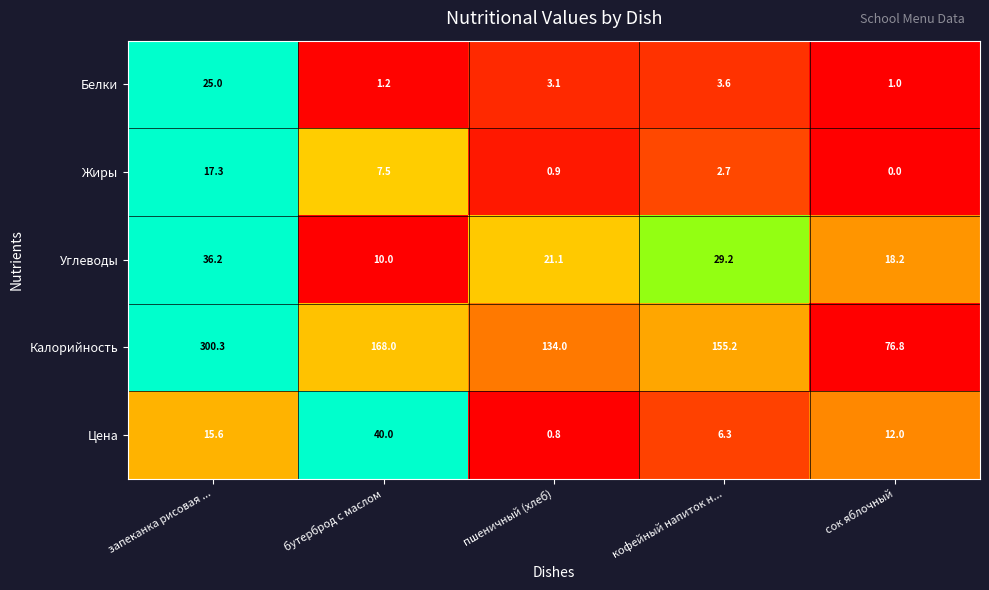

Which series has the largest total across all categories?

Калорийность